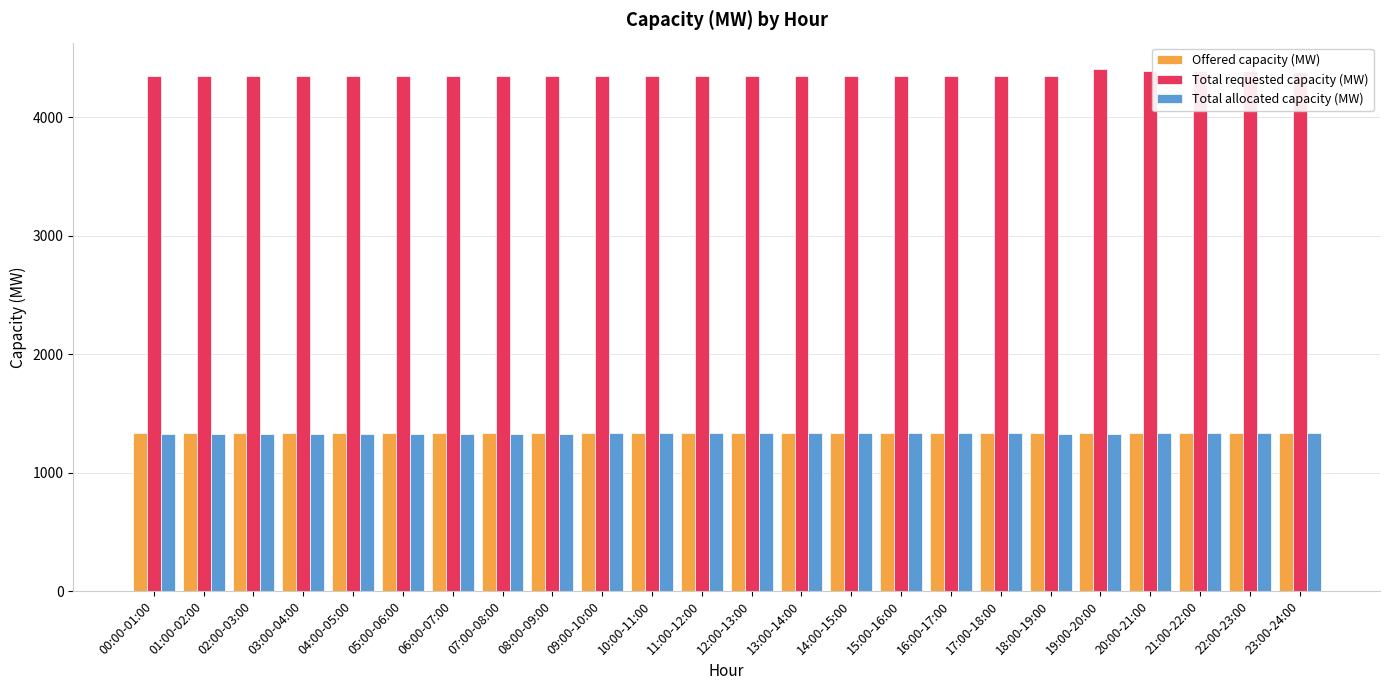

What value does the Offered capacity (MW) series have at 09:00-10:00?

1334